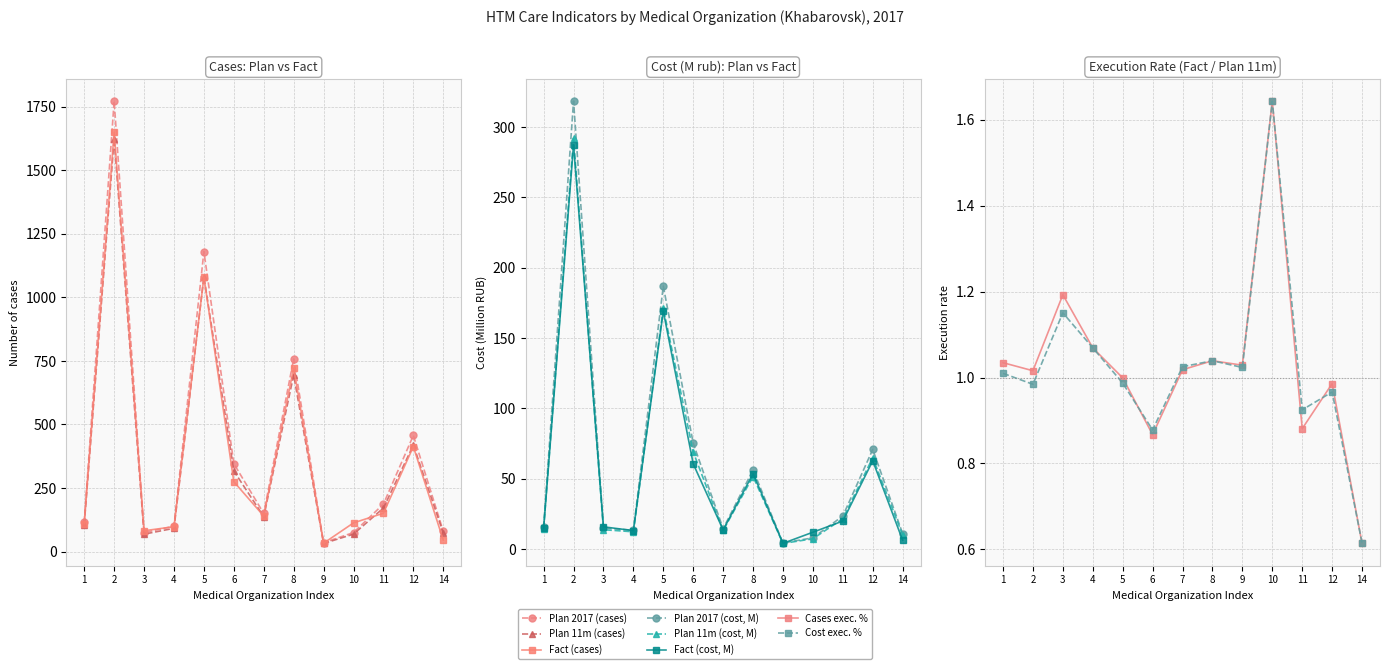

Which series has the largest total across all categories?

Plan 2017 (cases)